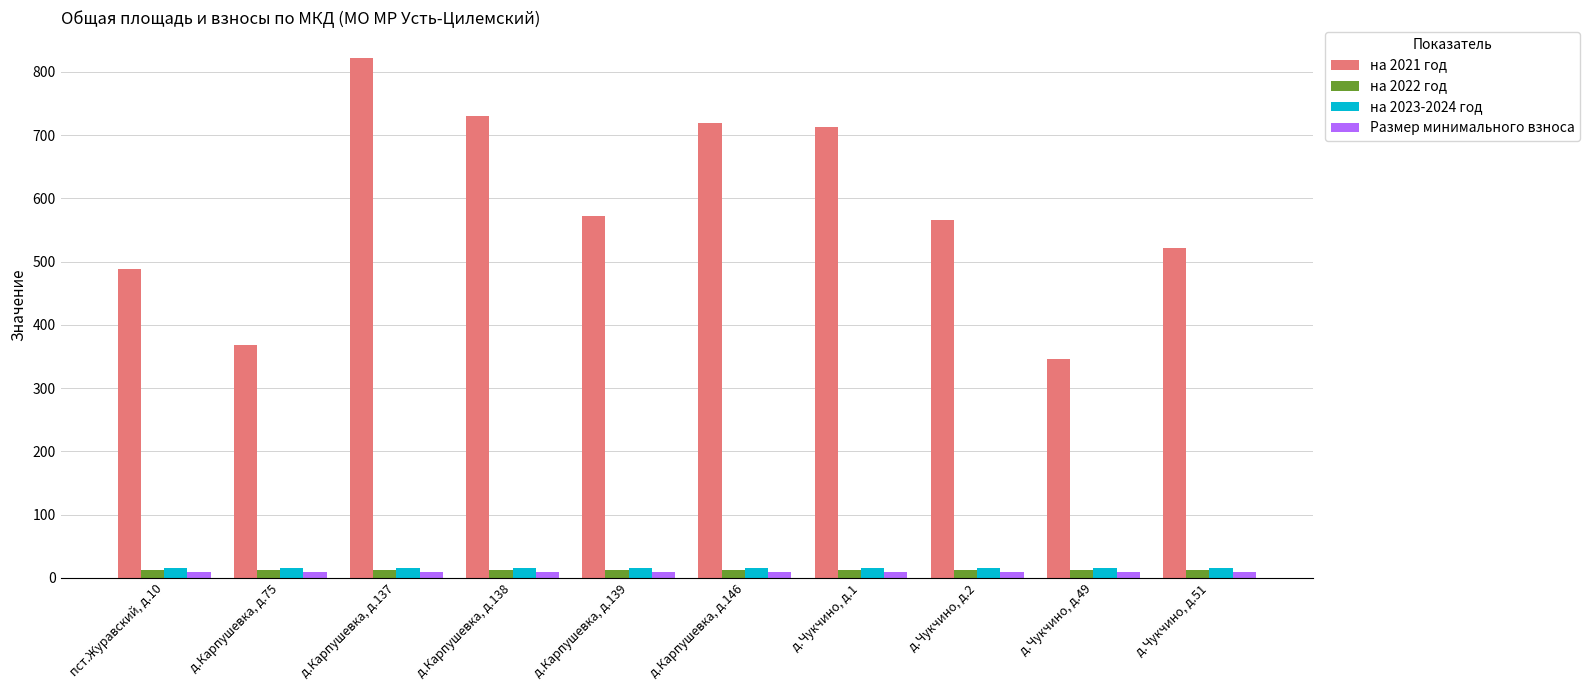

How many bars are there in total?

40